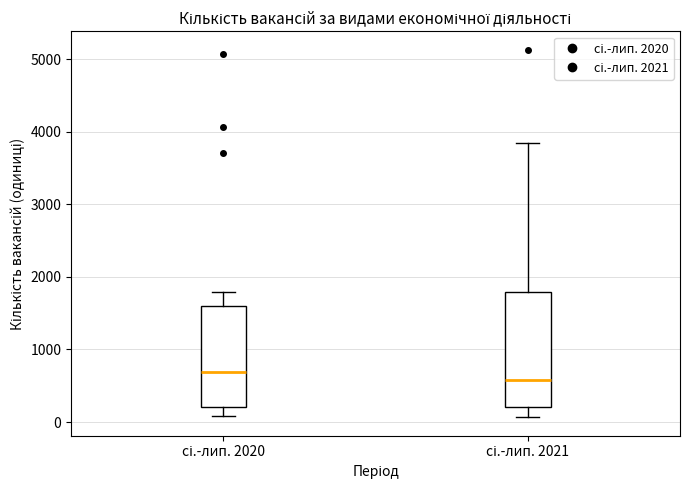

Which box's median line is the highest?

сі.-лип. 2020